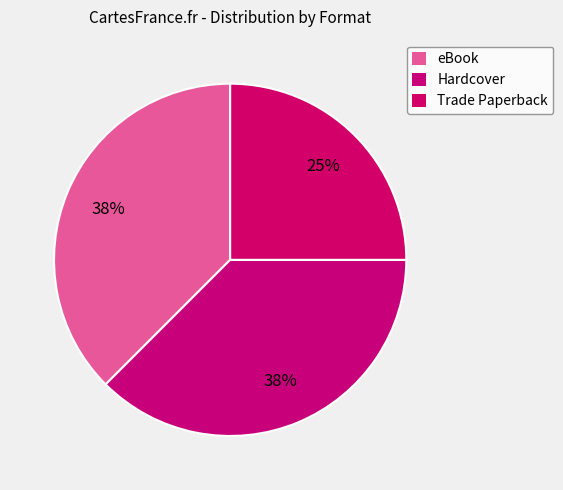

Count the number of slices in the pie.

3